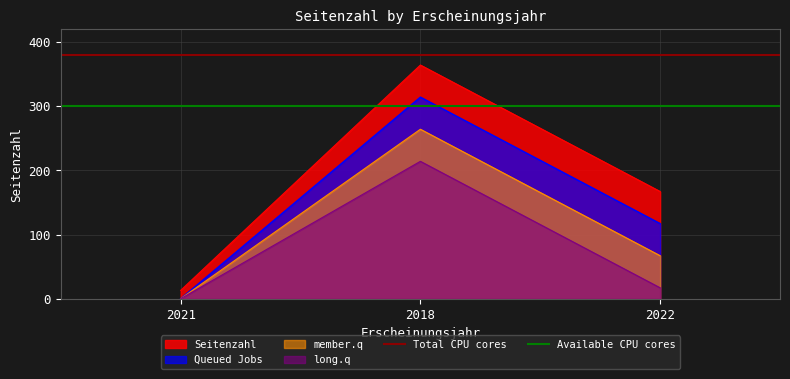

Is the value of Total CPU cores at 2018 greater than the value of Available CPU cores at 2018?

Yes